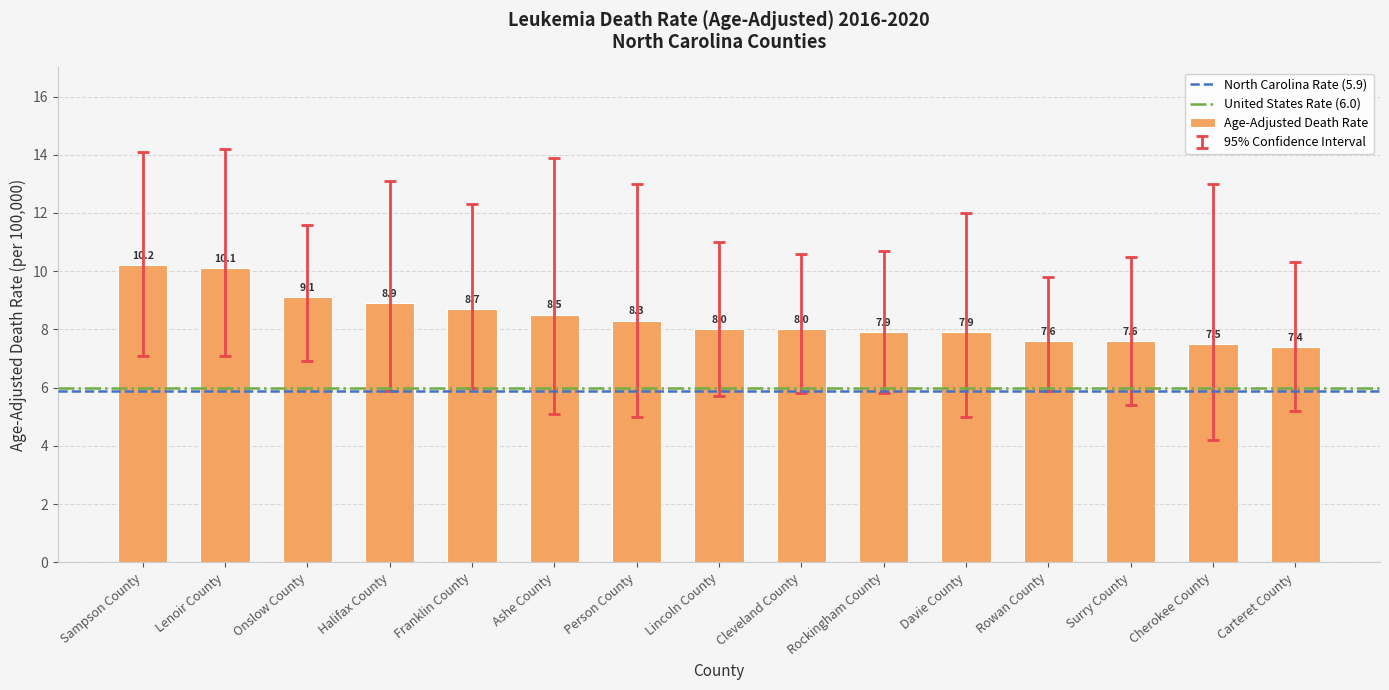

Which has a higher value, Cleveland County or Davie County?

Cleveland County